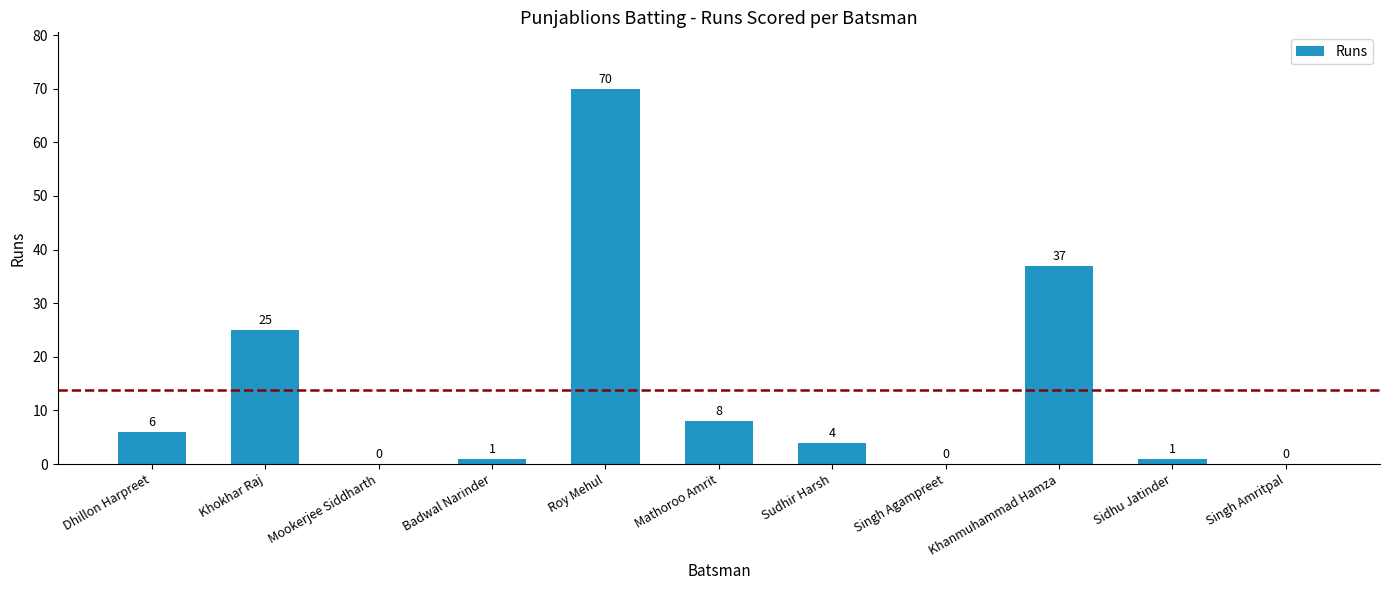

Which category has the highest value across all series?

Roy Mehul